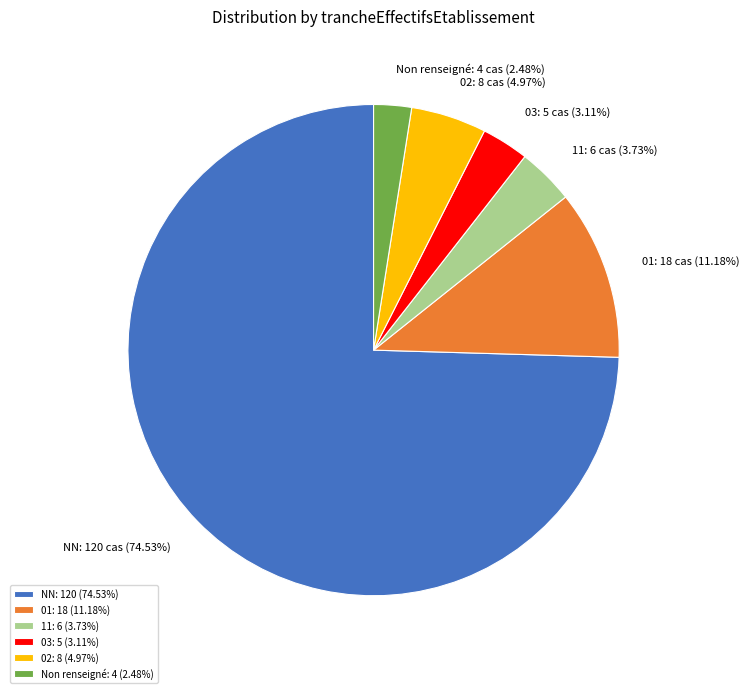

Approximately how many times larger is the value at Non renseigné compared to 11?

0.7